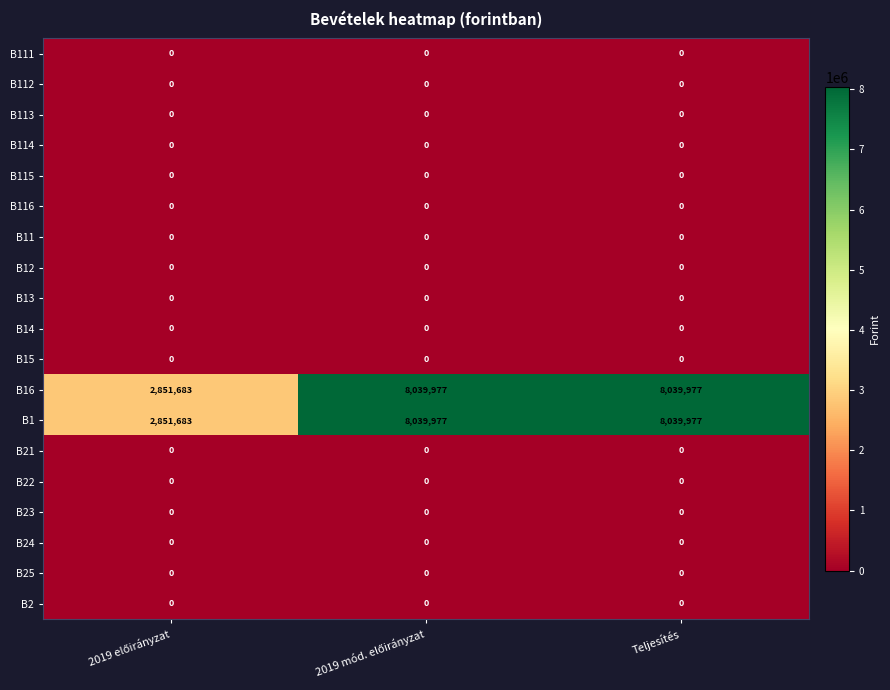

The value of B24 at Teljesítés is 0. True or false?

True